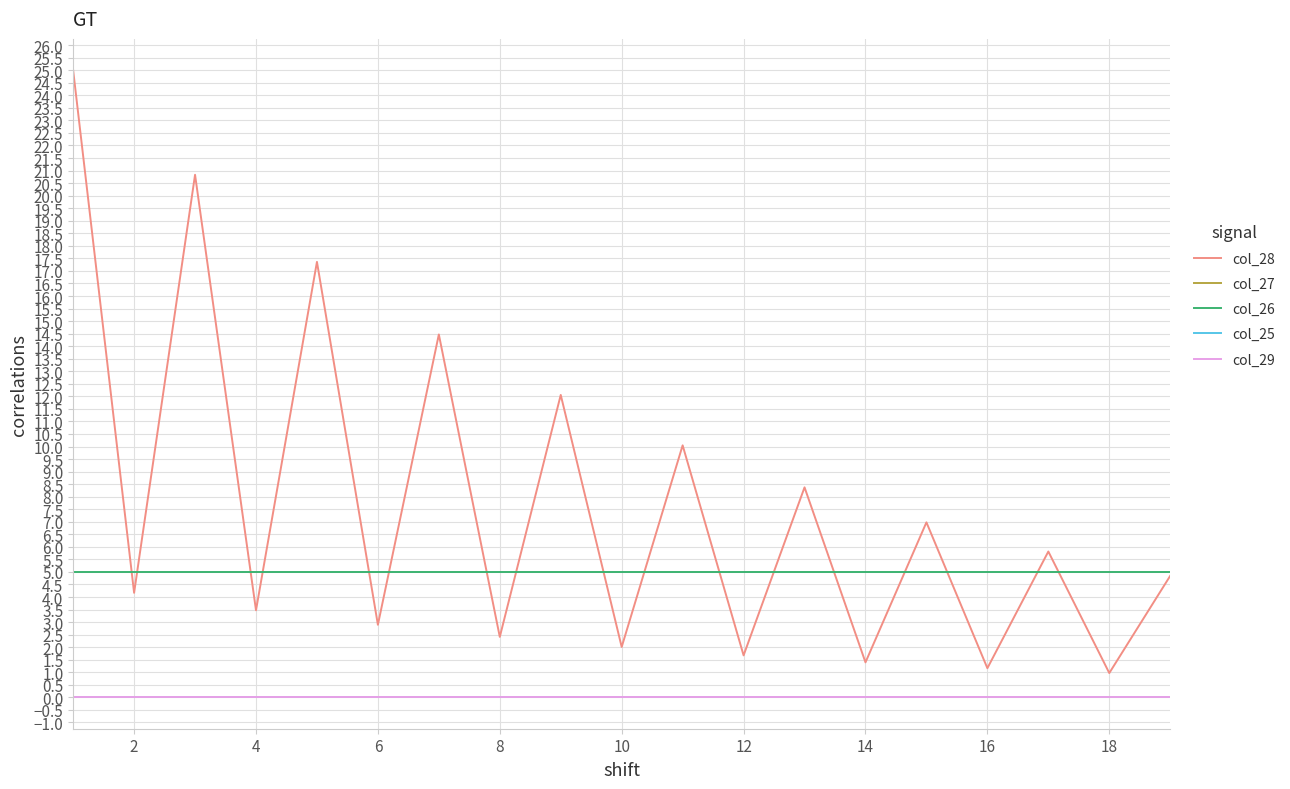

Does the chart display data point markers on the line(s)?

No